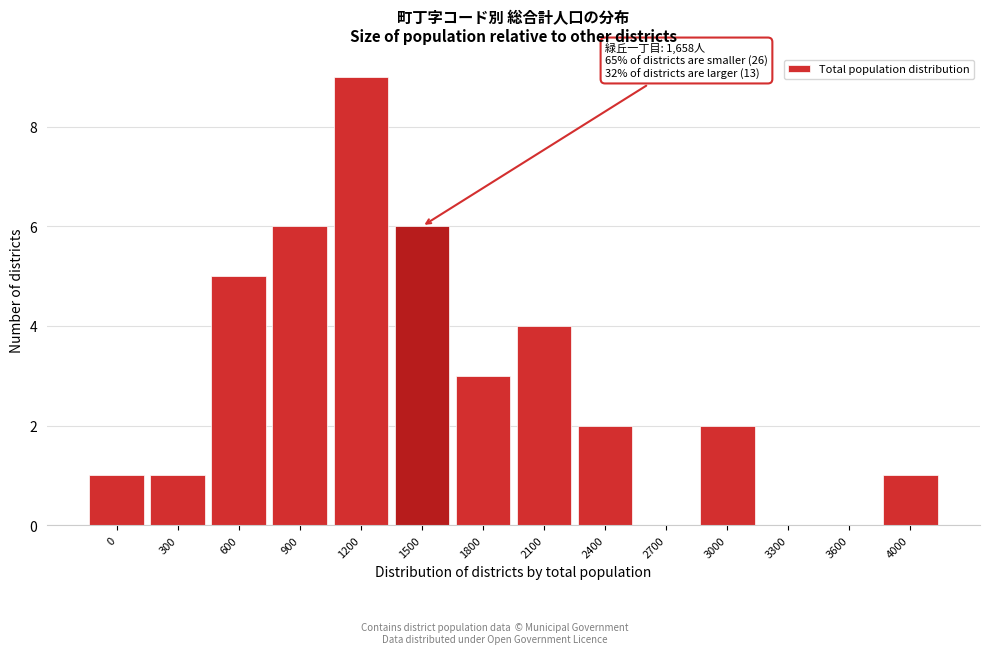

Reading left to right, what are all the values shown in this chart?

0=1	300=1	600=5	900=6	1200=9	1500=6	1800=3	2100=4	2400=2	2700=0	3000=2	3300=0	3600=0	4000=1